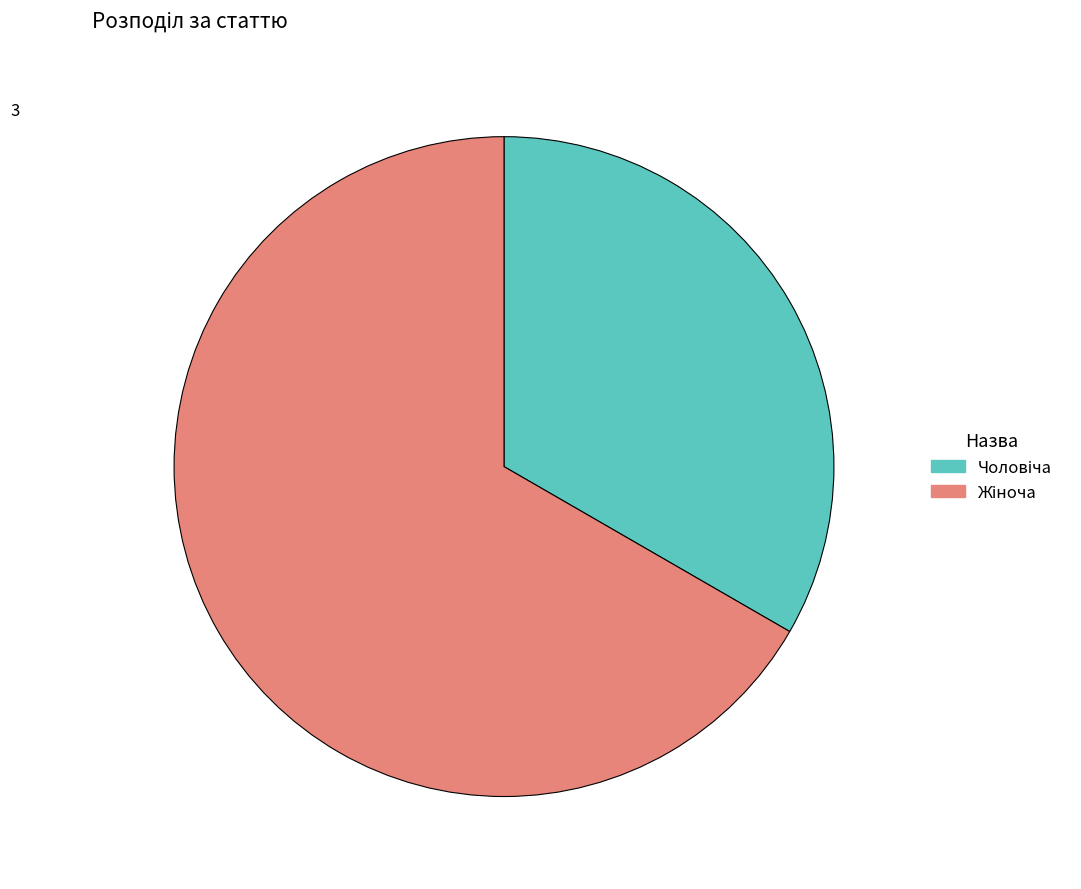

How many segments does this pie chart have?

2